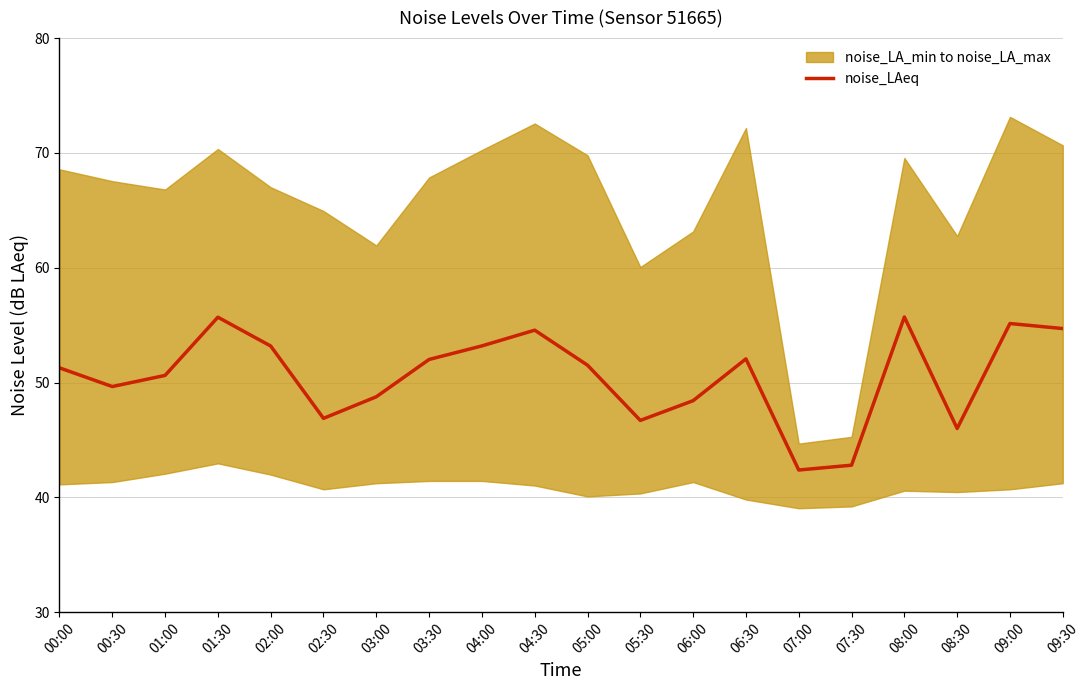

Which label corresponds to the largest value in the chart?

08:00